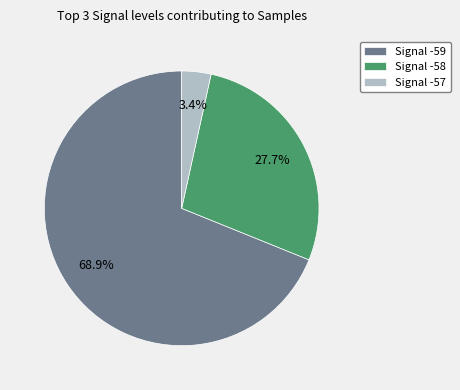

Which category has the biggest portion of the pie?

Signal -59